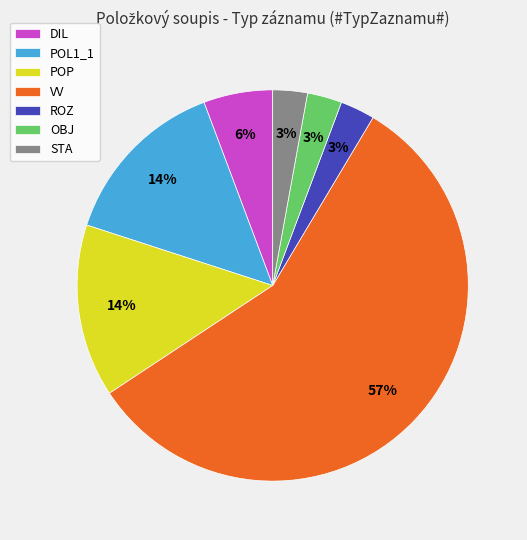

Which has a higher value, OBJ or DIL?

DIL